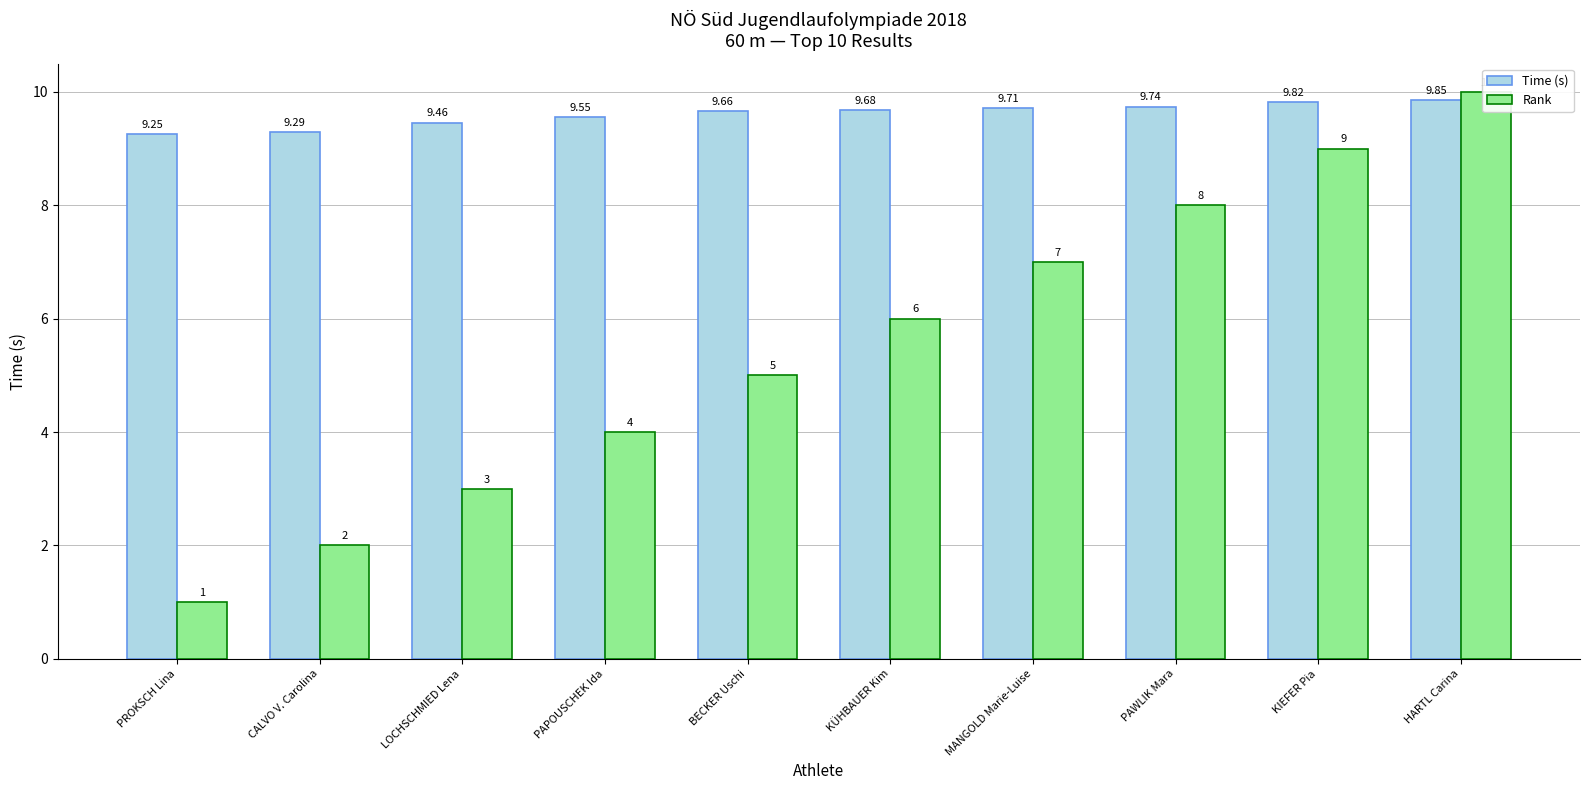

What is the total value across all series at PAPOUSCHEK Ida?

13.6